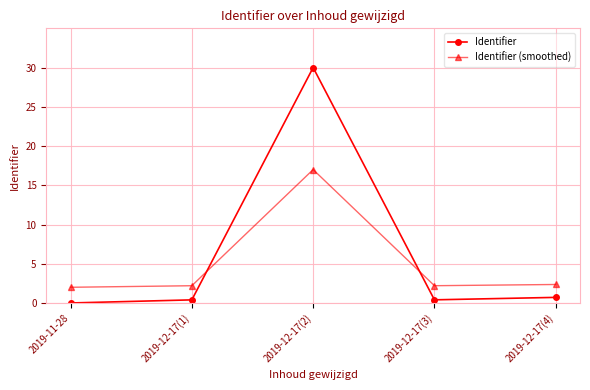

What are all the series names shown in the legend?

Identifier, Identifier (smoothed)